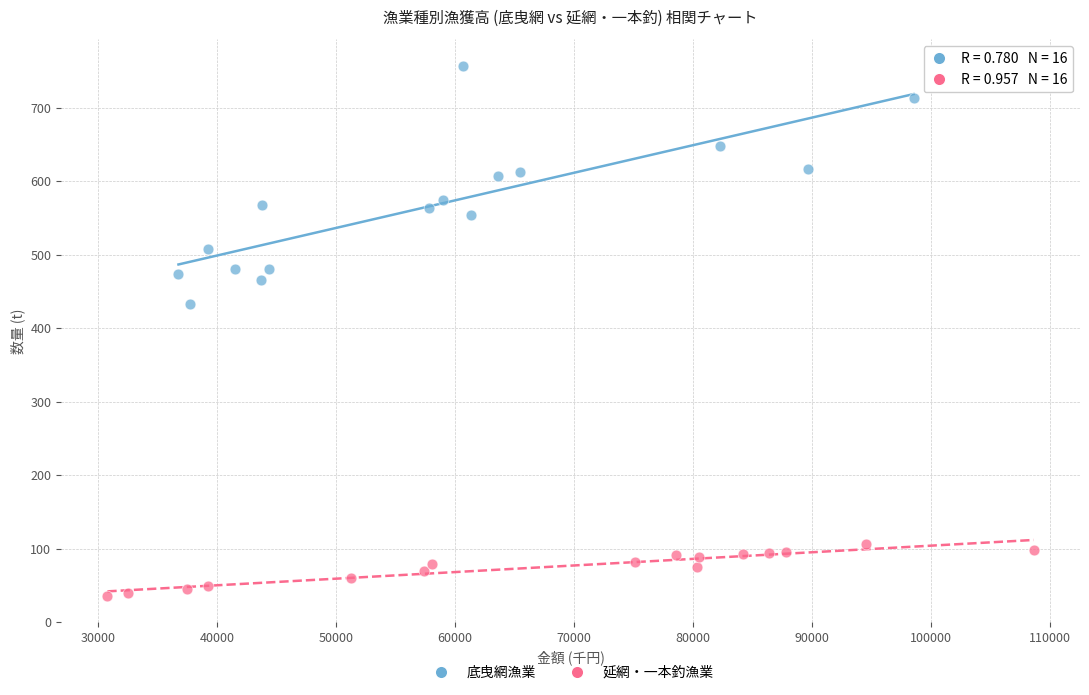

Which series contains the highest Y value?

底曳網漁業